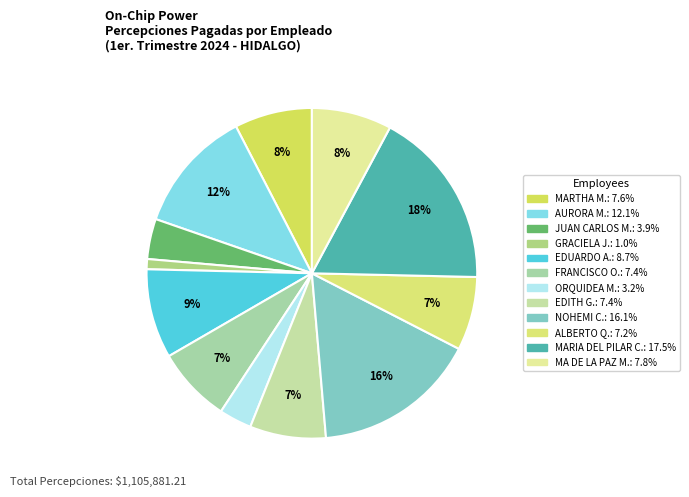

How many segments does this pie chart have?

12